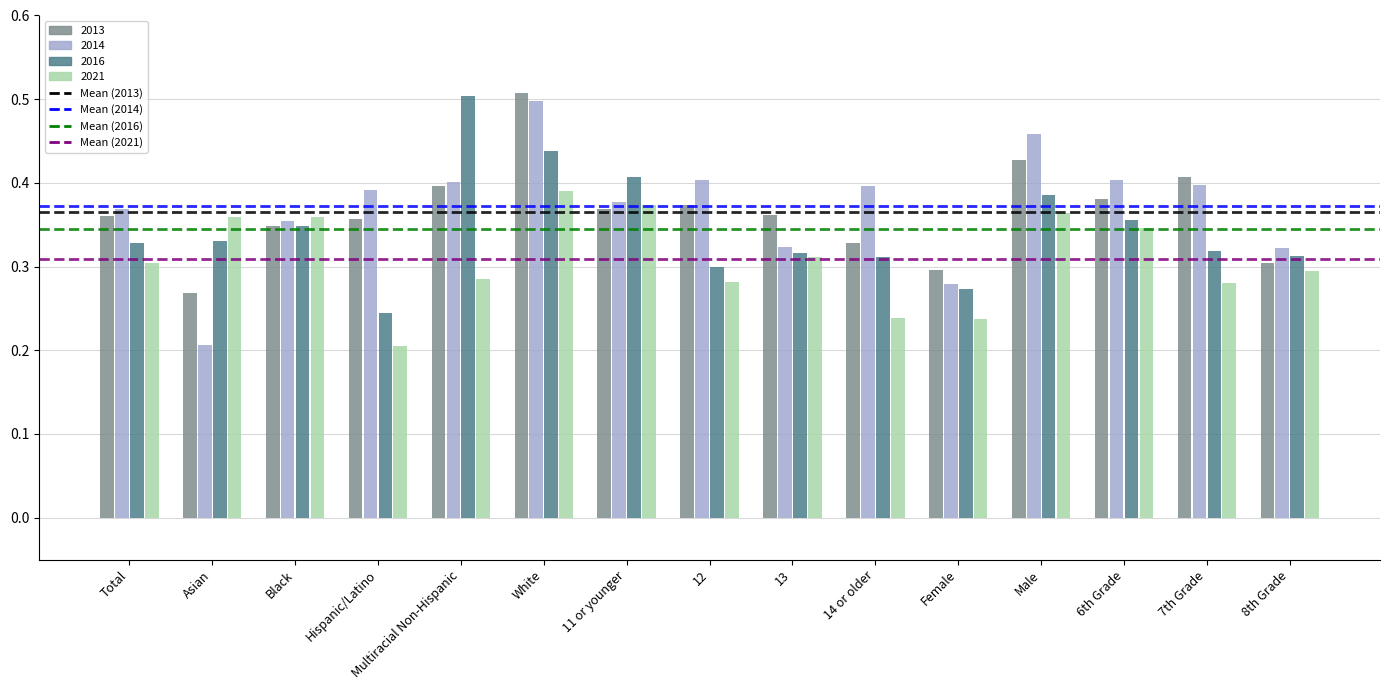

Which category has the highest value in the 2016 series?

Multiracial Non-Hispanic